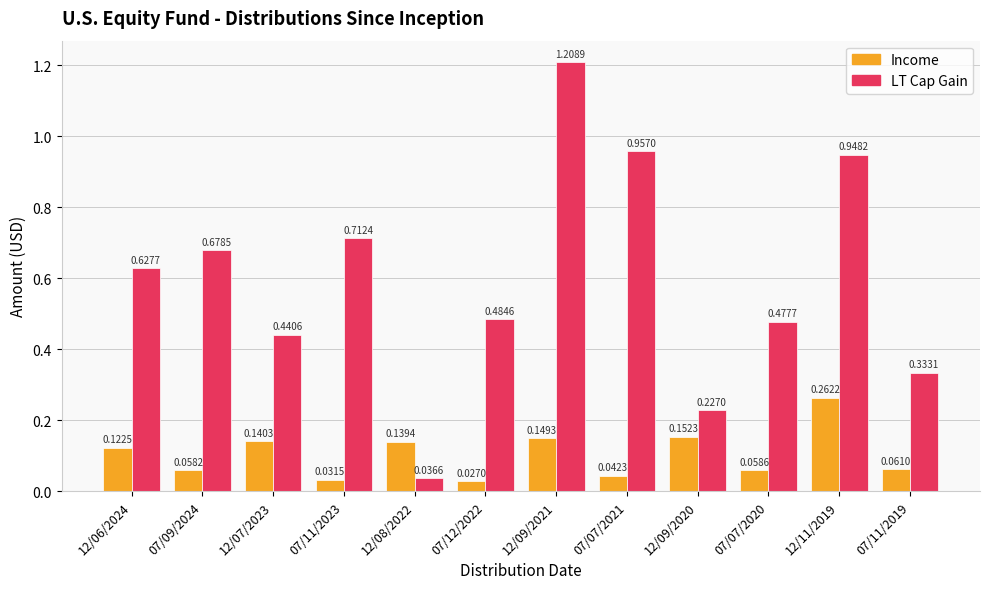

Count the Income values in the range 0 to 1.

12